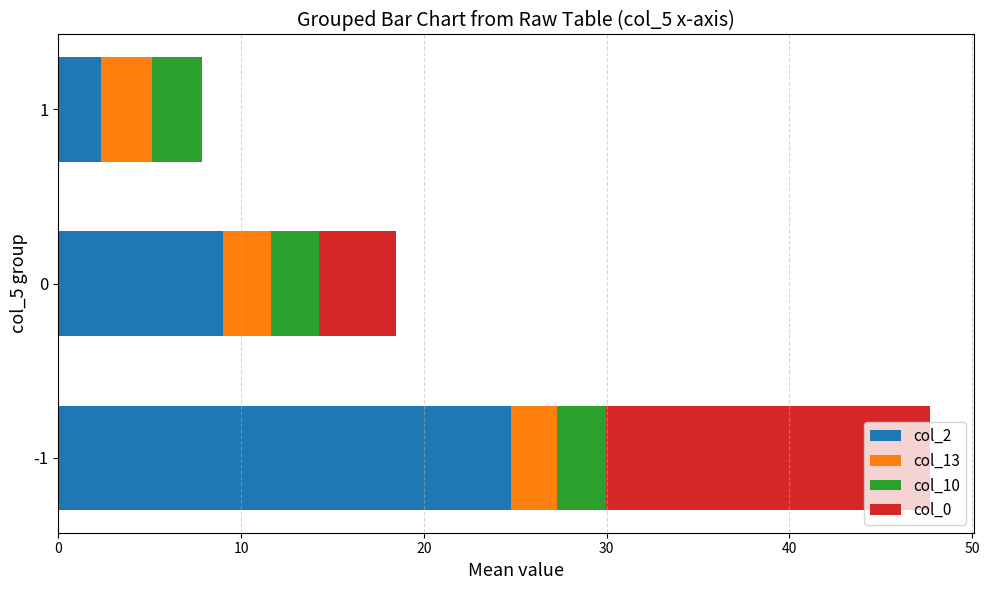

Count the number of categories in the chart.

3